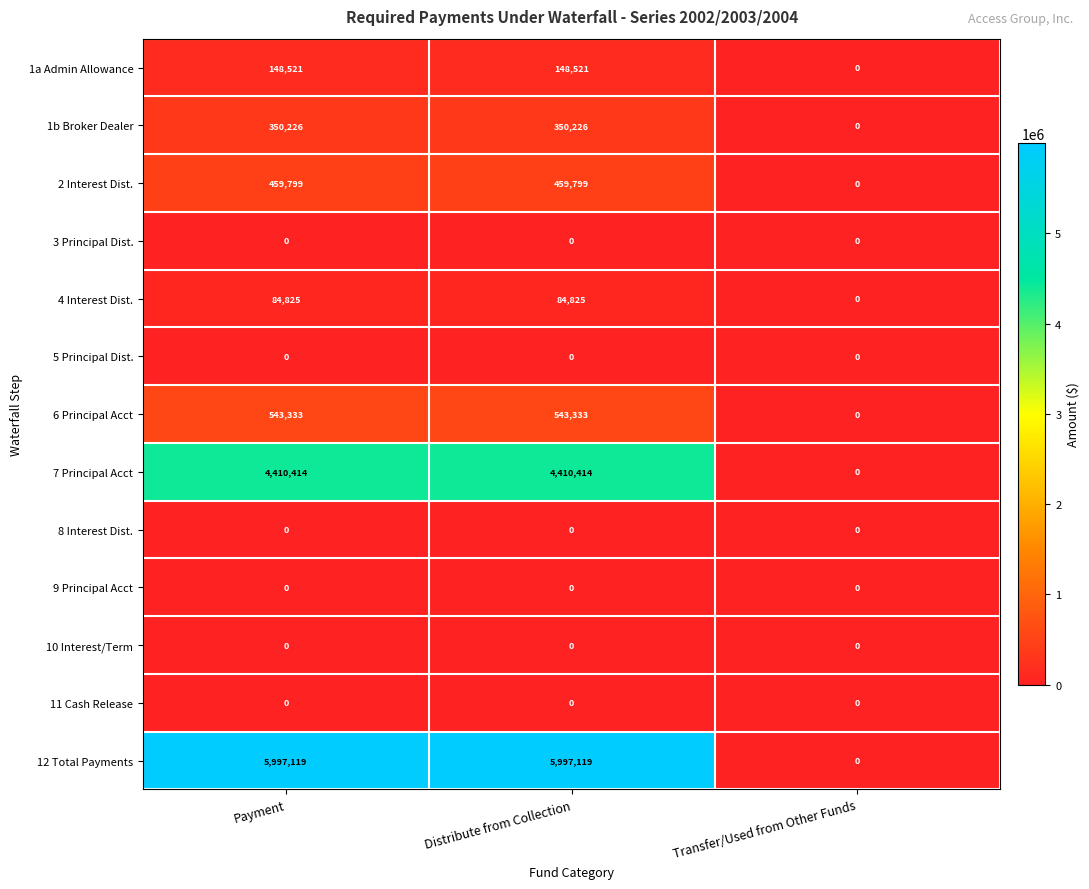

Between Distribute from Collection and Transfer/Used from Other Funds, which series saw the biggest shift?

12 Total Payments